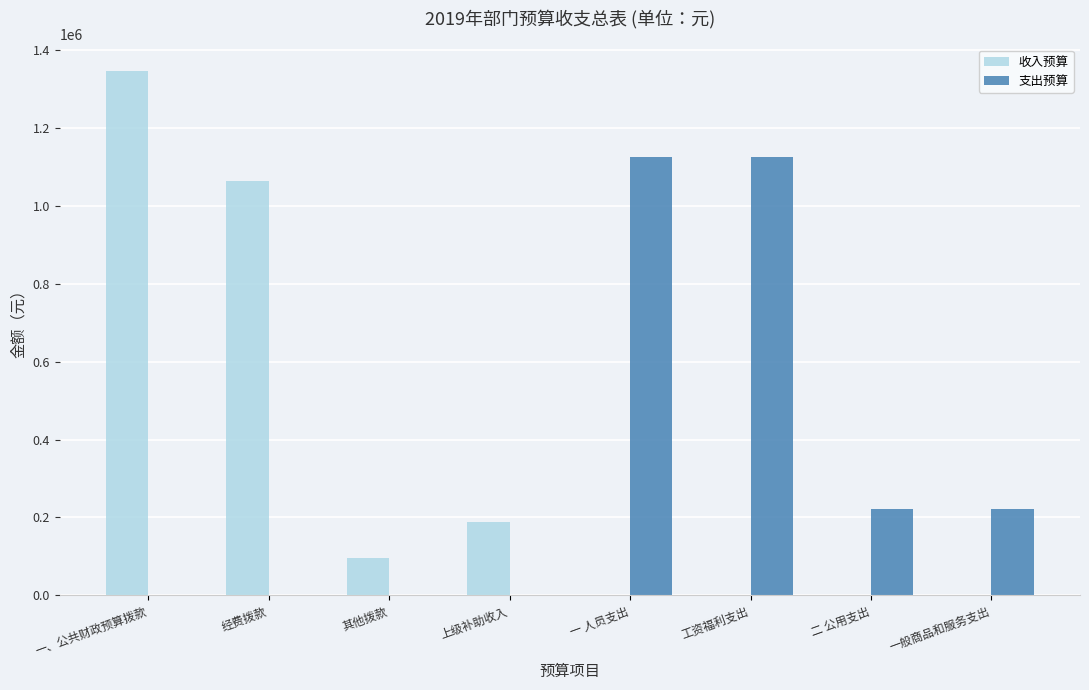

Count the number of data series in this chart.

2